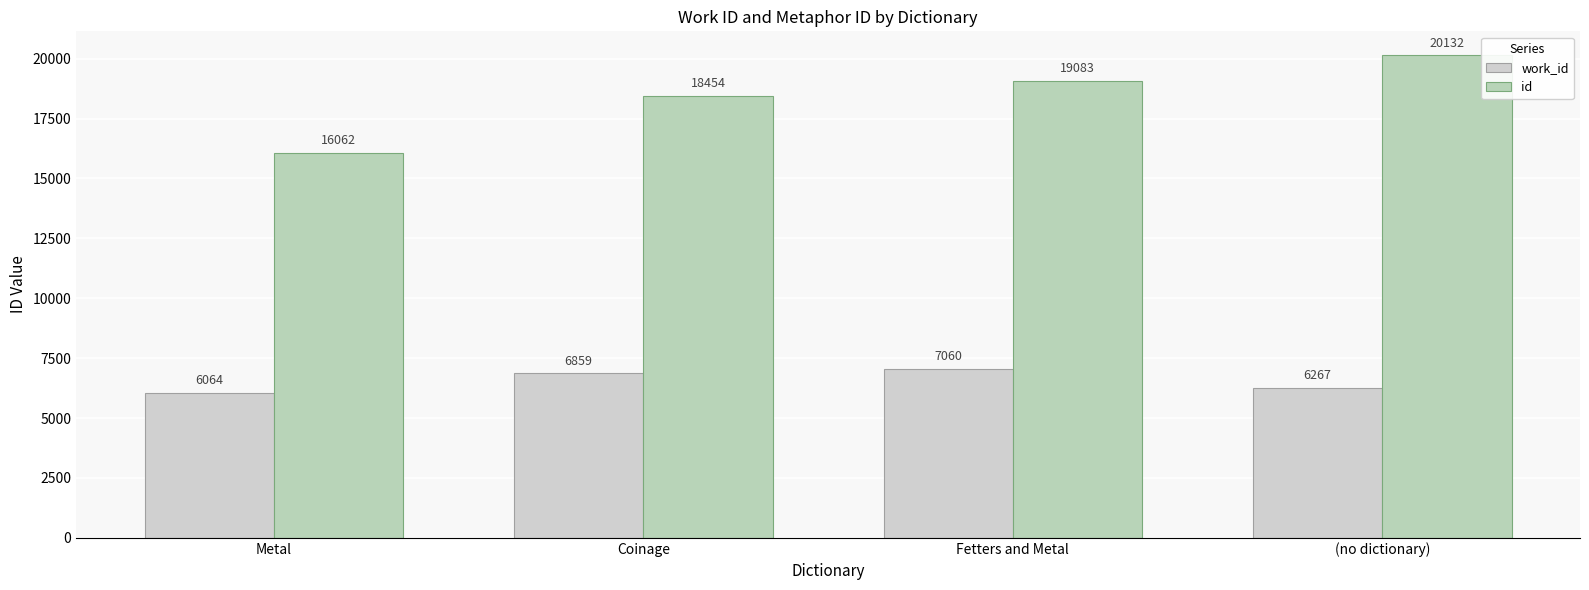

What is the value of the id bar at the 2nd from the left?

18454